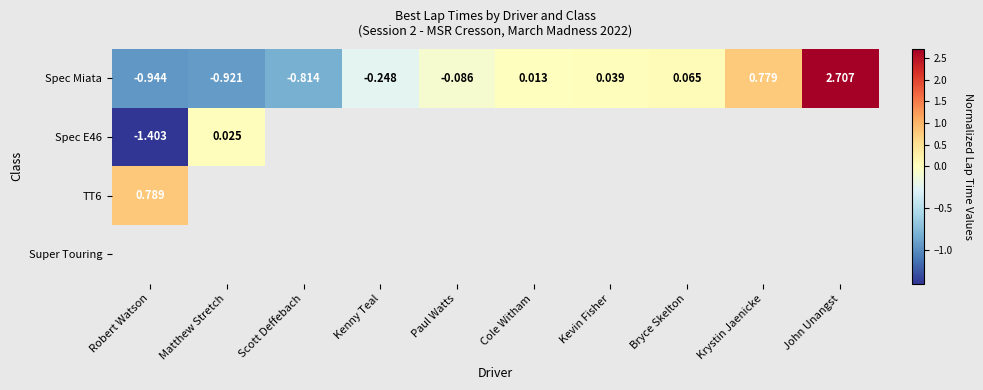

Is the value of Super Touring at Bryce Skelton greater than the value of Spec E46 at Cole Witham?

No